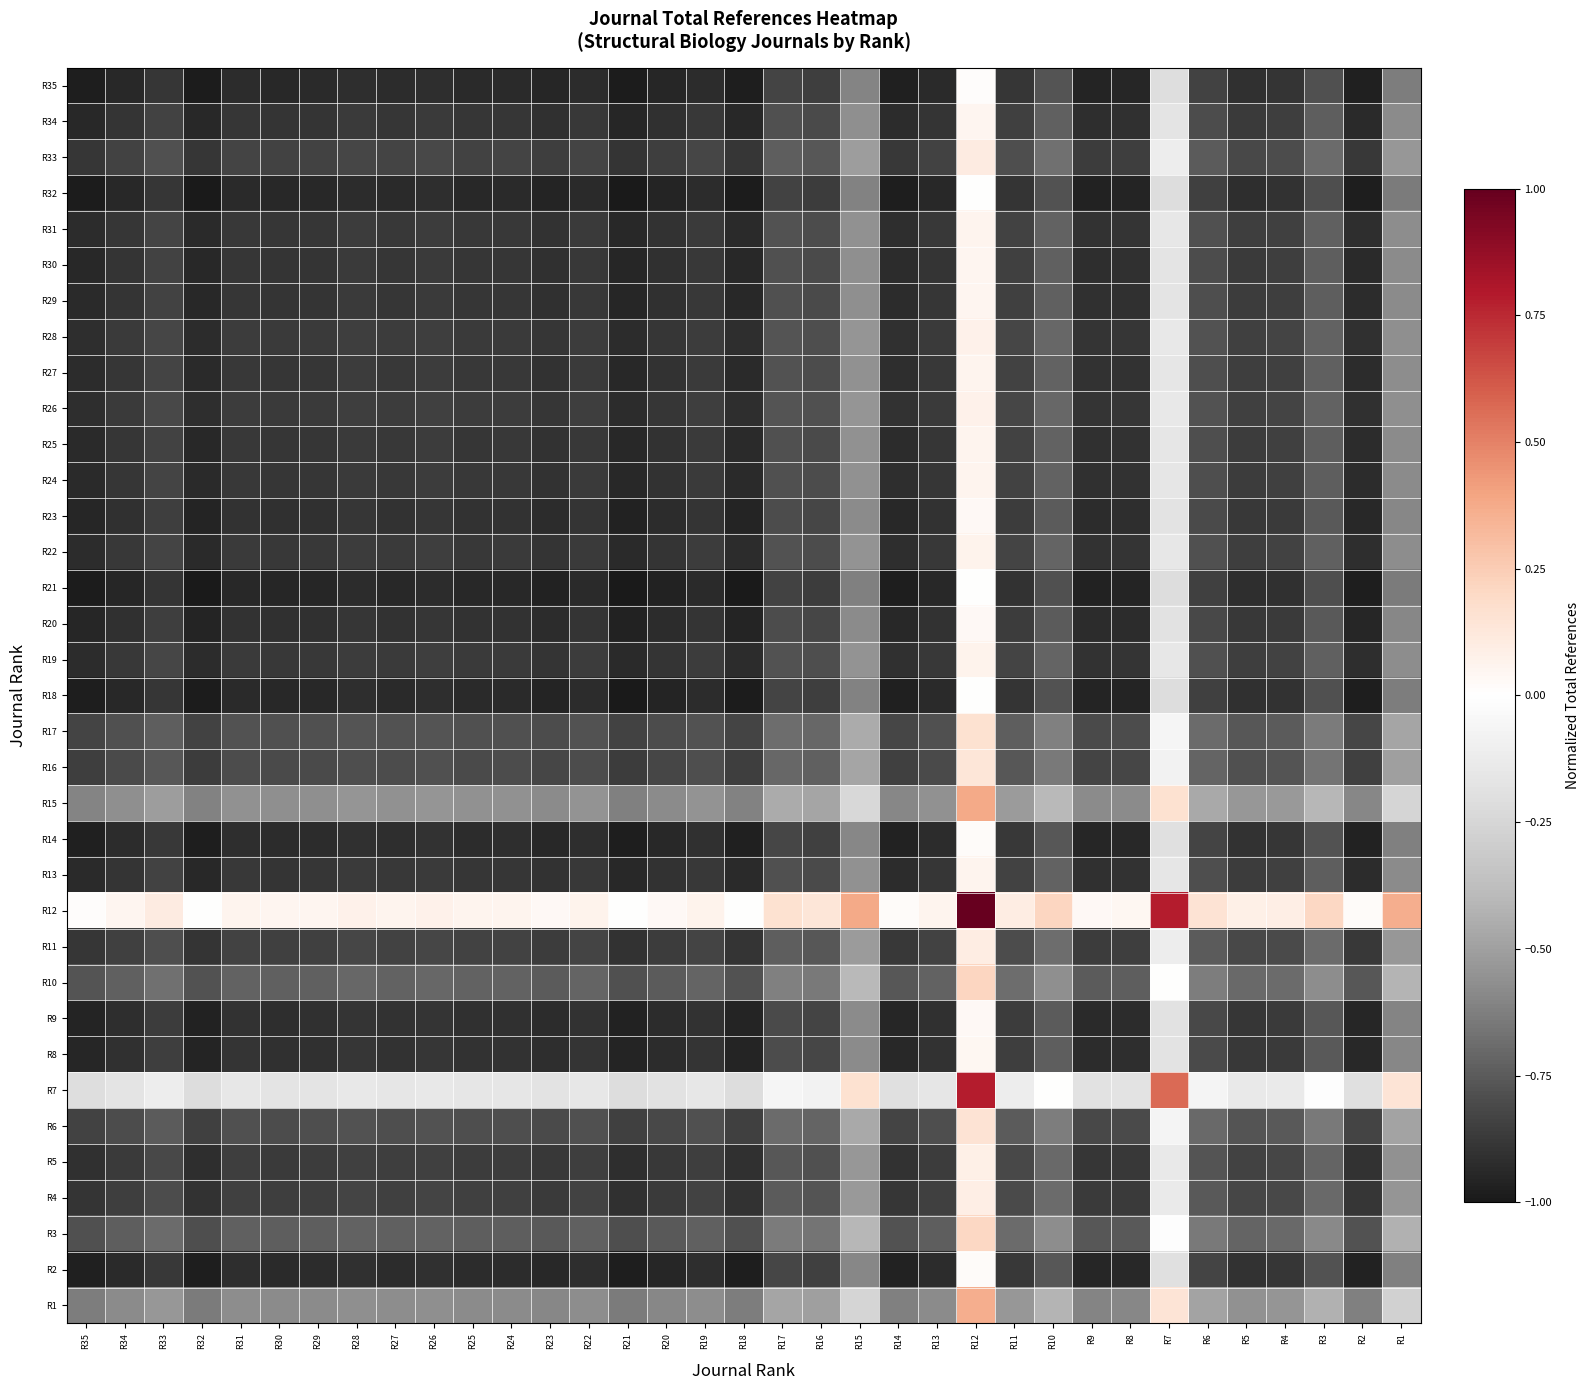

How many distinct data groups are displayed?

35